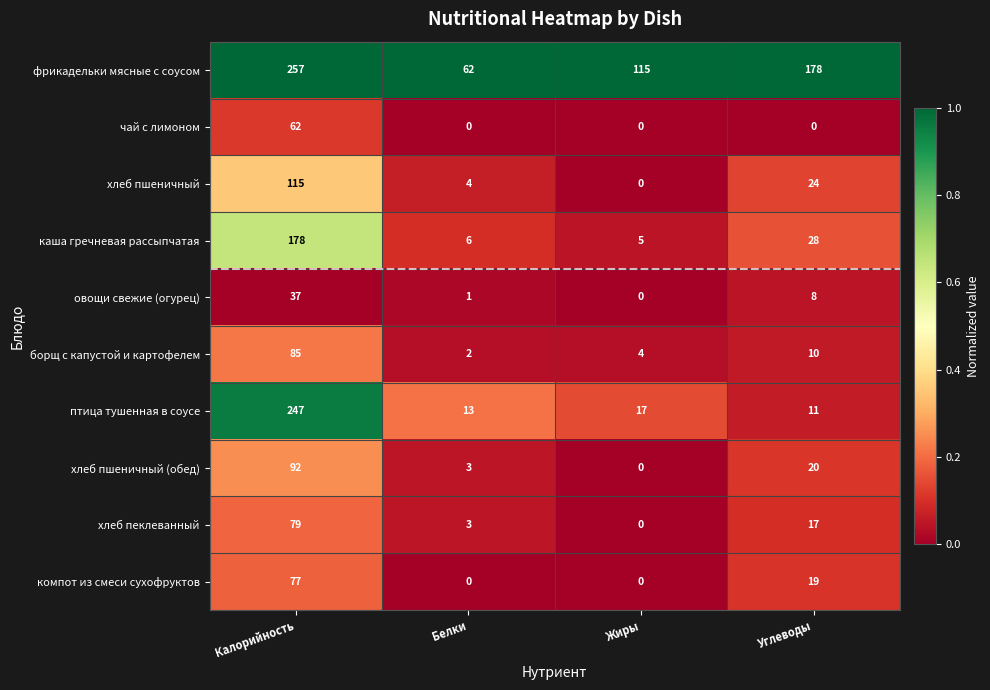

What is the total value across all series at Жиры?

141